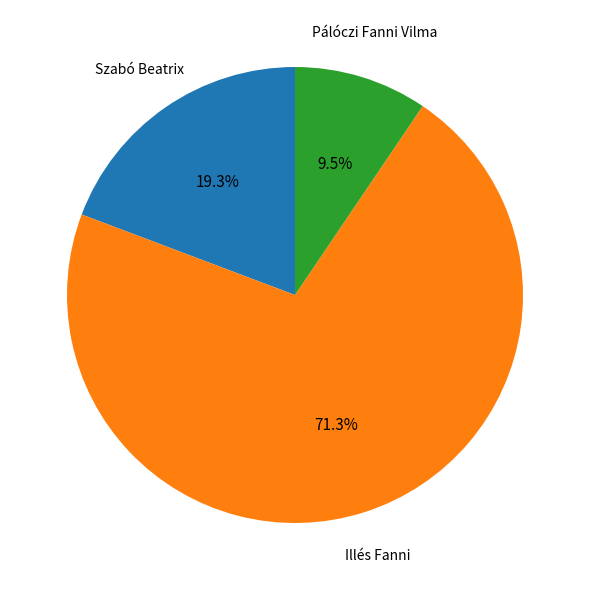

Is there a majority slice in this chart?

Yes